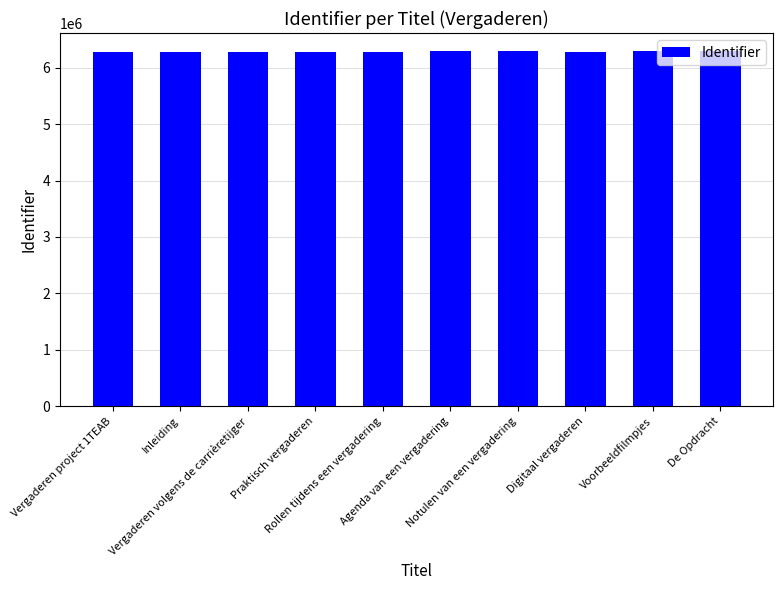

The chart shows a value of 1611349 at Rollen tijdens een vergadering. True or false?

False